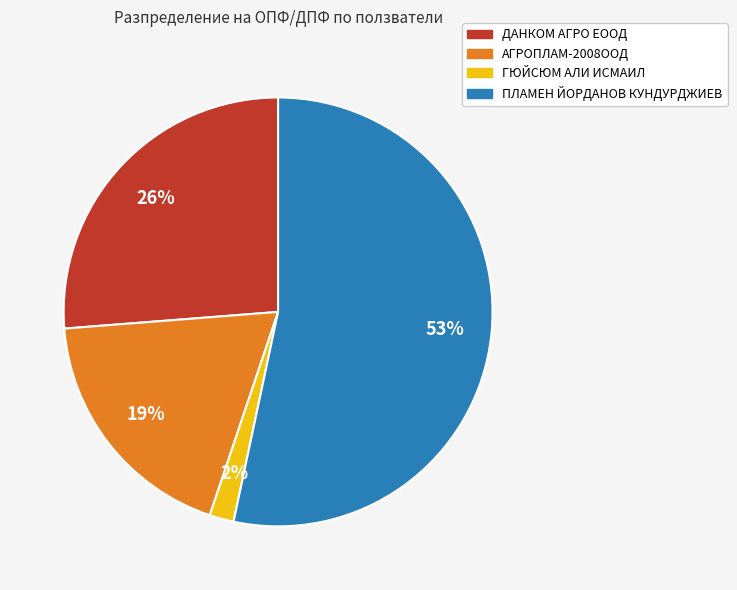

Combined, do ГЮЙСЮМ АЛИ ИСМАИЛ and ДАНКОМ АГРО ЕООД account for over 50%?

No